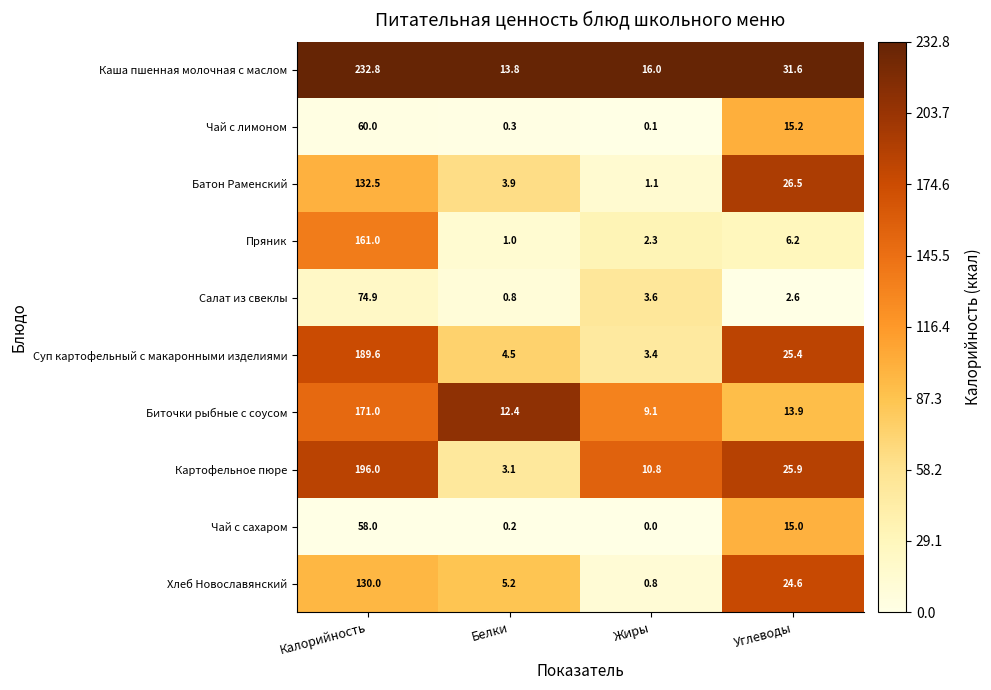

What is the difference between the highest and lowest values at Белки?

13.6